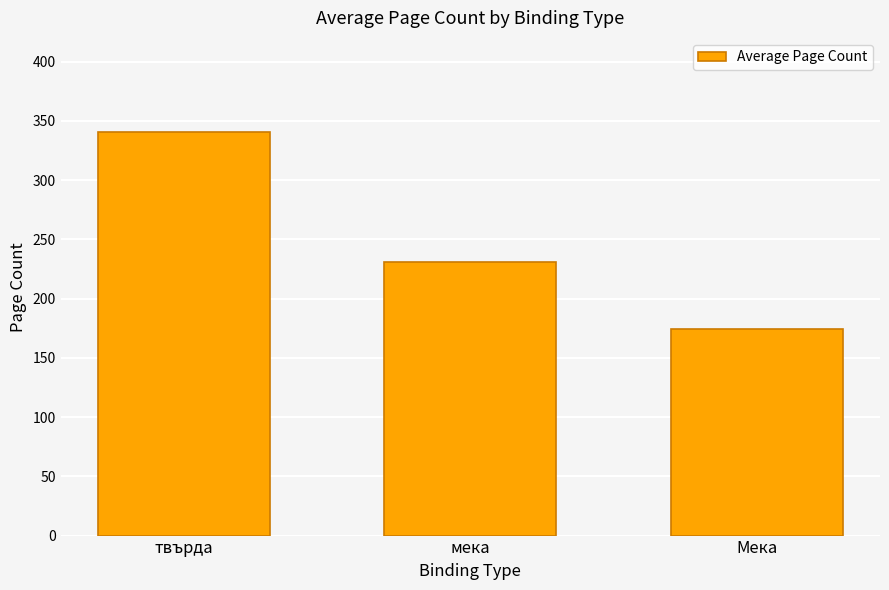

What is the change in value from твърда to мека?

-109.7